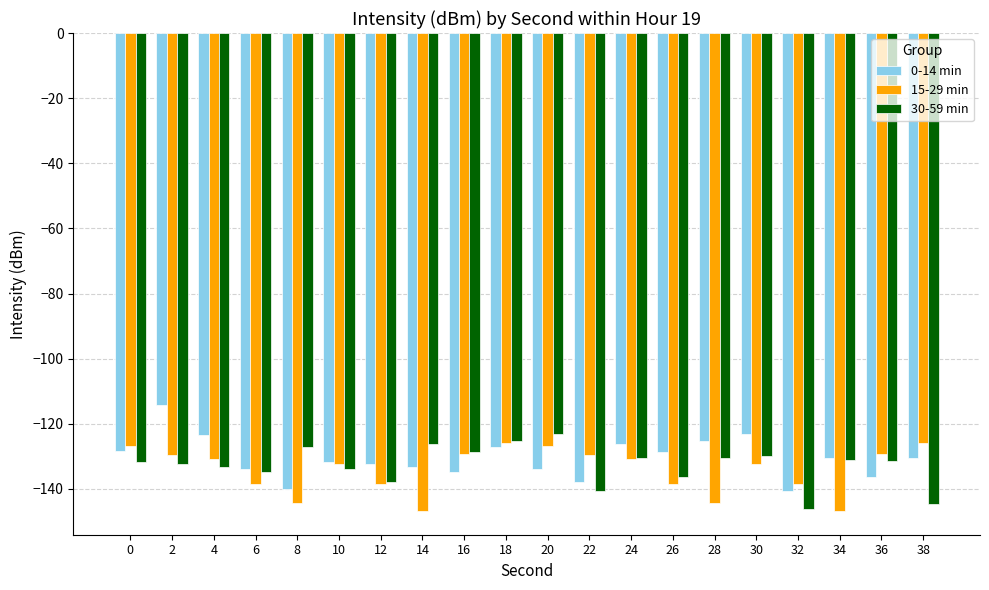

Read the 30-59 min value at 38.

-144.8